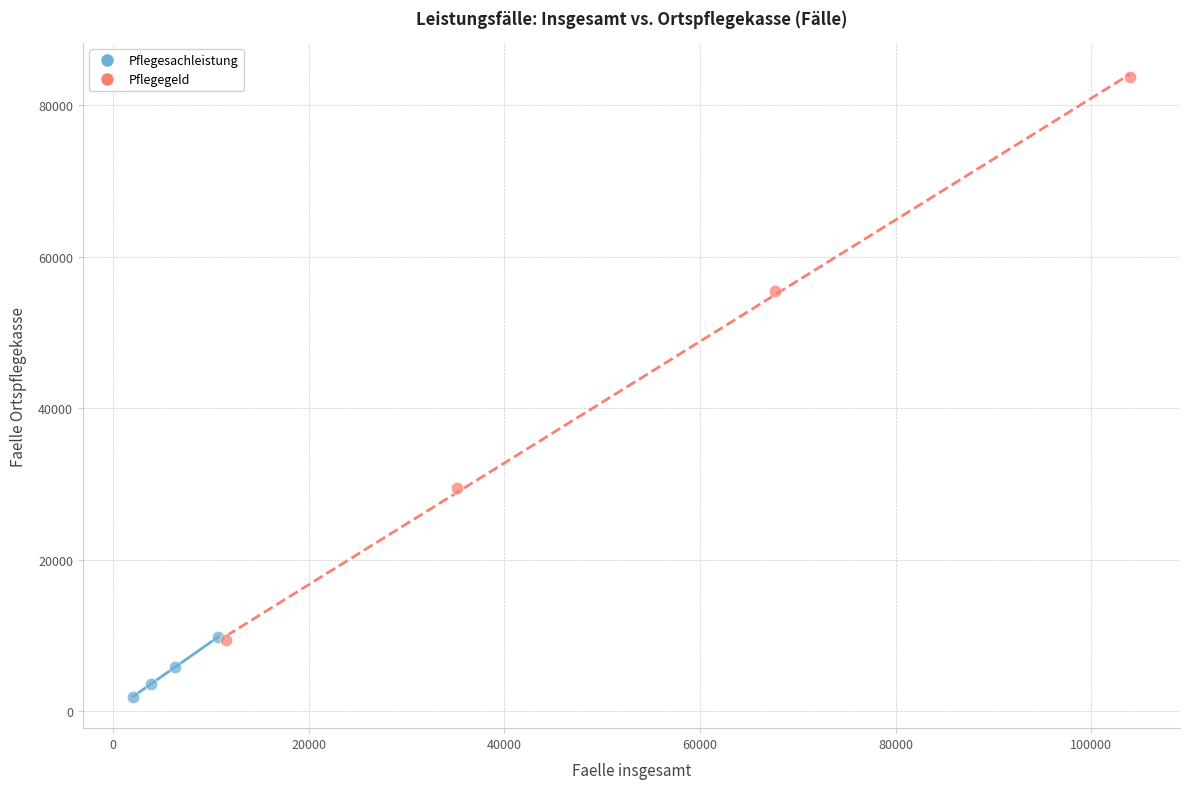

Which series has the largest Y range (max minus min)?

Pflegegeld